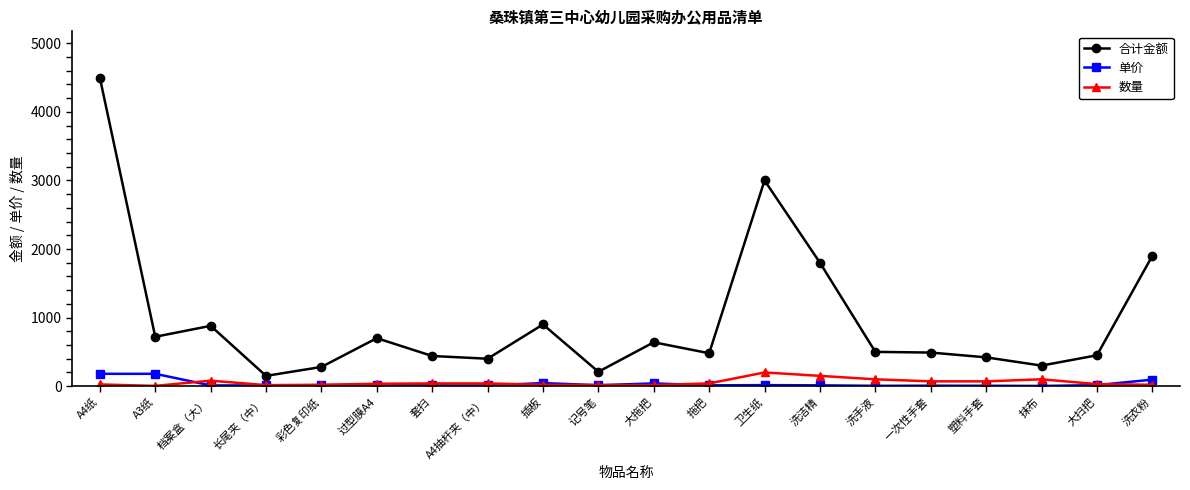

At how many categories does at least one series exceed 4380?

1